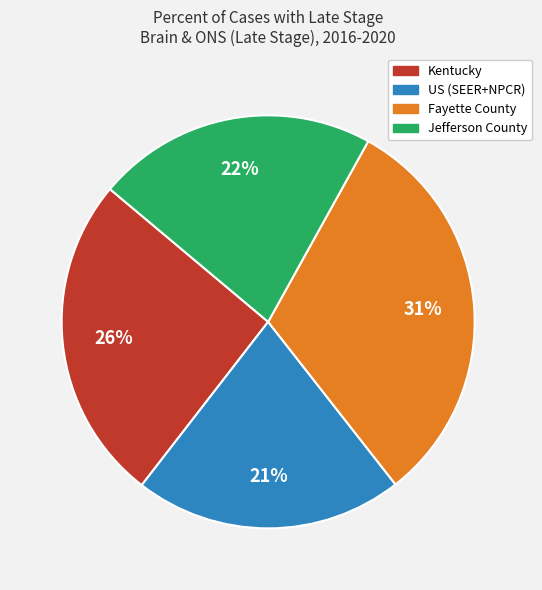

Approximately how many times larger is the value at US (SEER+NPCR) compared to Fayette County?

0.7